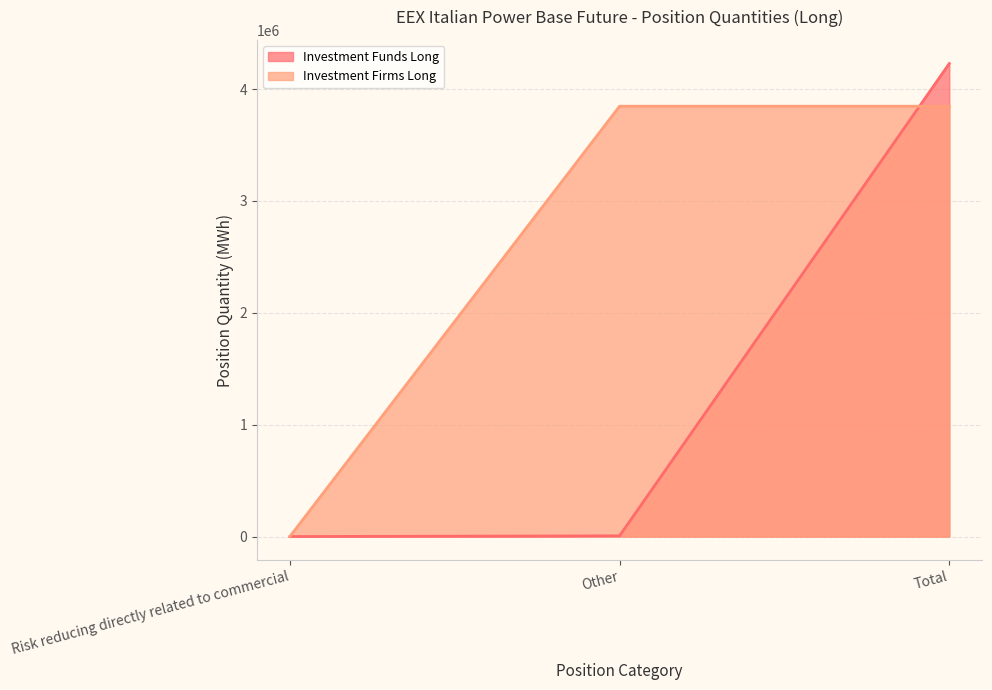

At which label is Investment Funds Long closest to 2114188?

Other